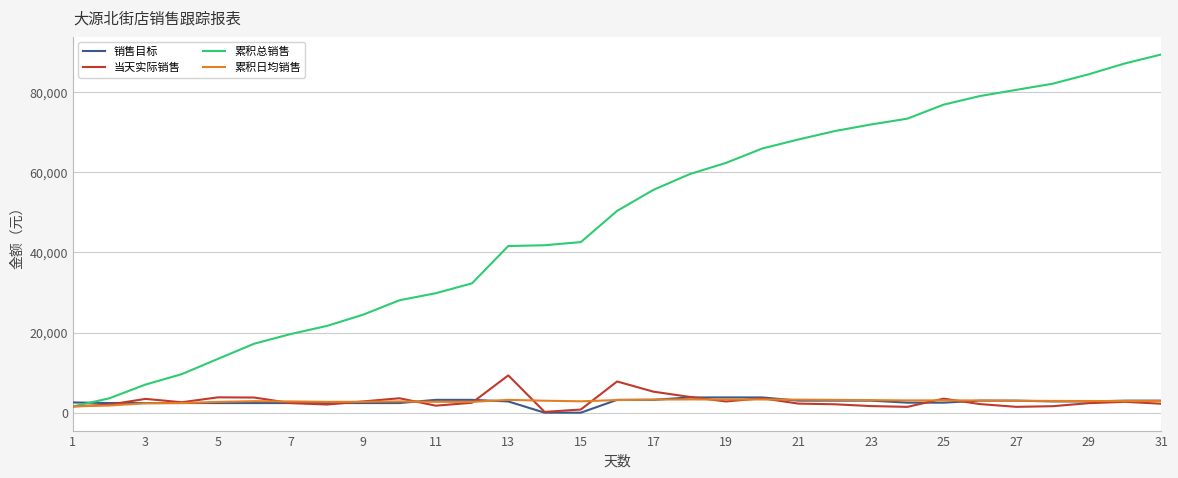

Which series has the largest total across all categories?

累积总销售